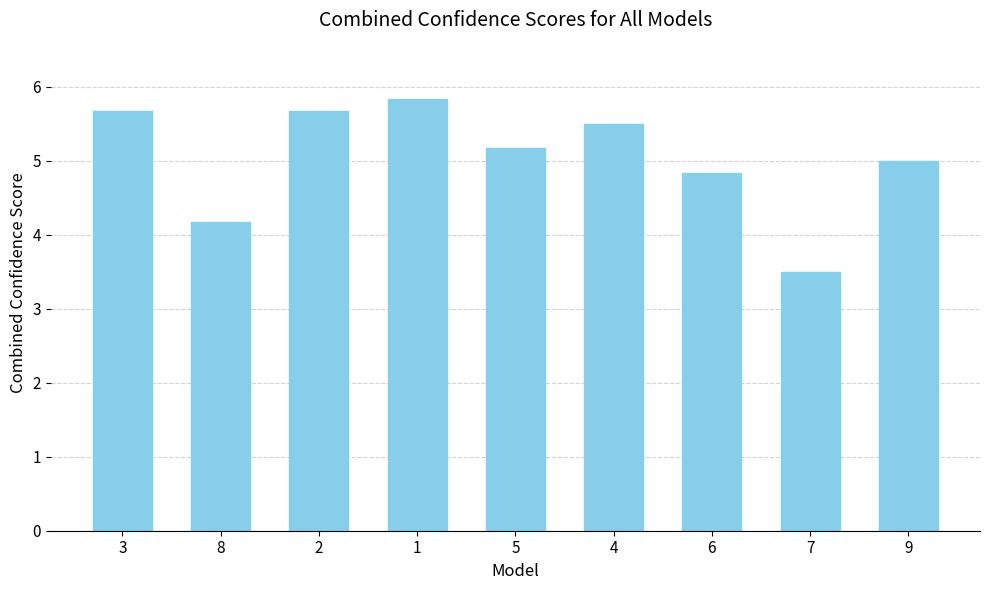

Approximately how many times larger is the value at 8 compared to 3?

0.7